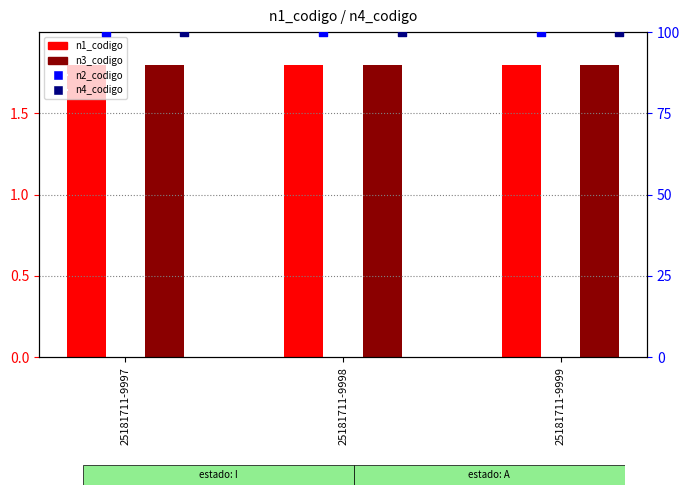

What are all the series names shown in the legend?

n1_codigo, n3_codigo, n2_codigo, n4_codigo